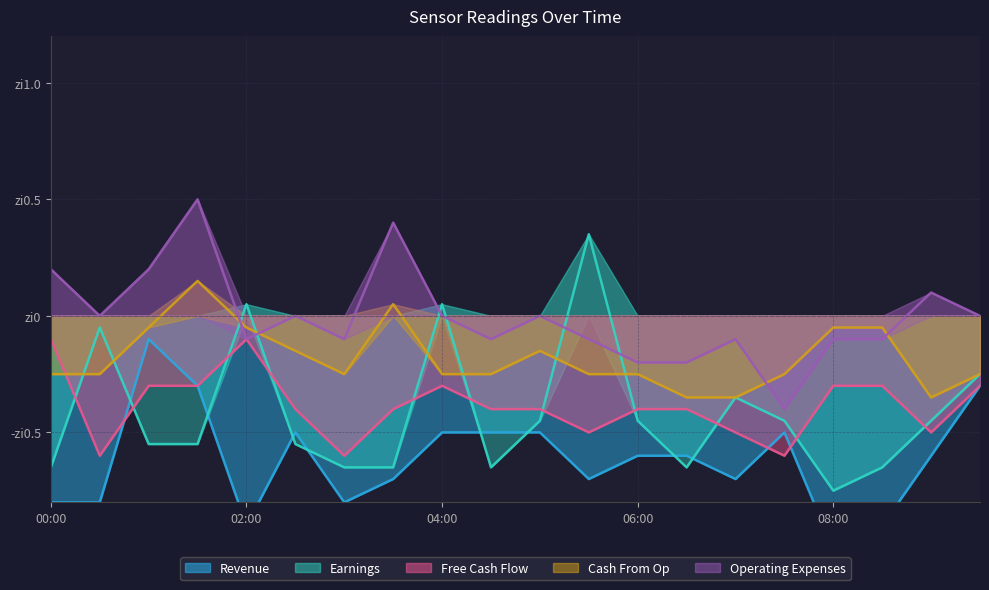

What is the maximum value for Revenue?

-0.1